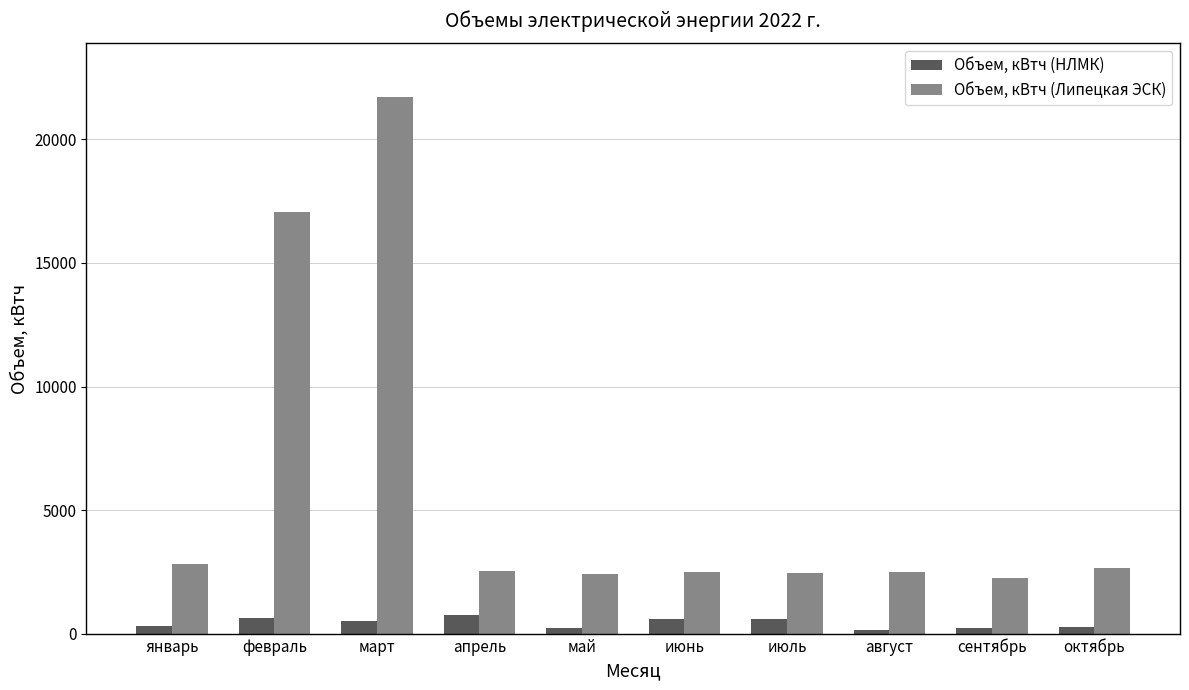

What is the smallest value displayed?

160